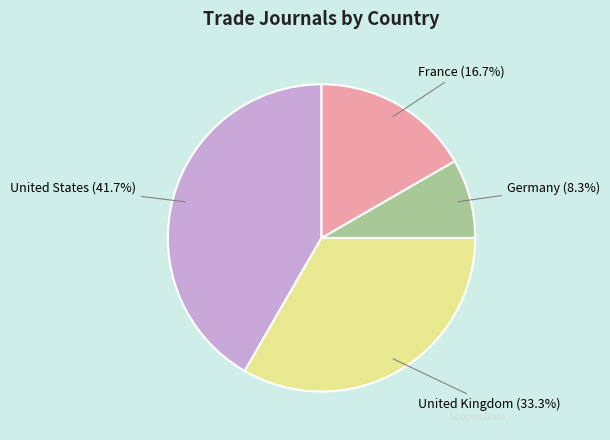

Which has a higher value, France or United Kingdom?

United Kingdom